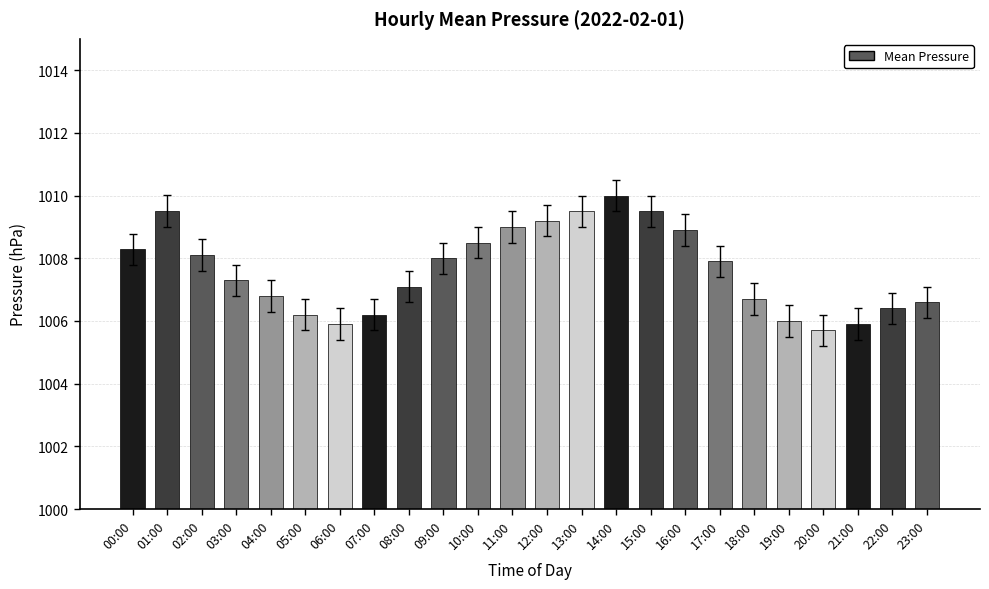

The value at 06:00 is 1005.9. True or false?

True